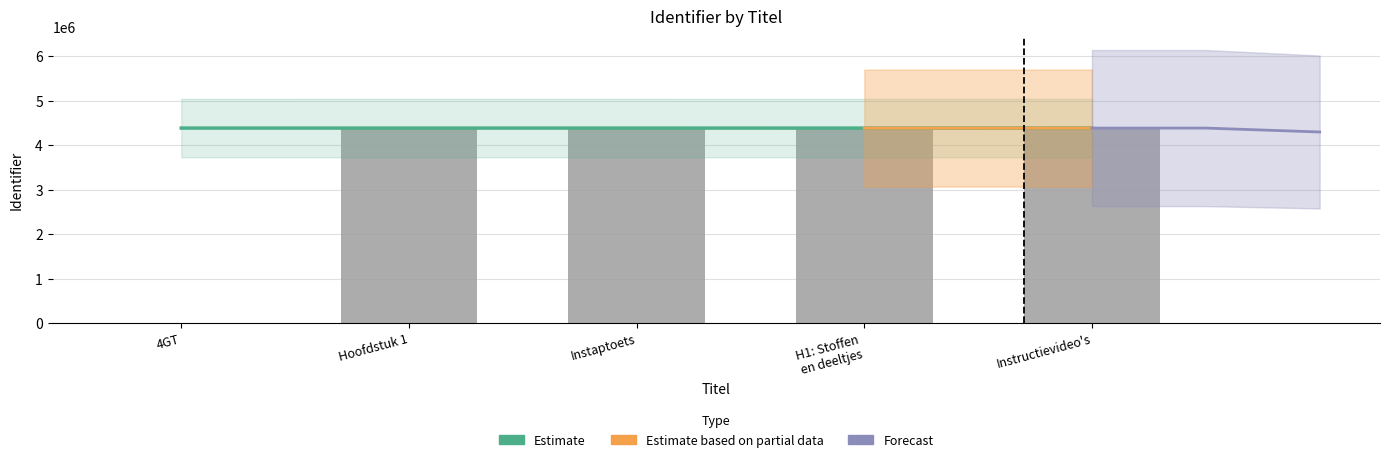

True or false: the data shows 4388673 at Instructievideo's.

True